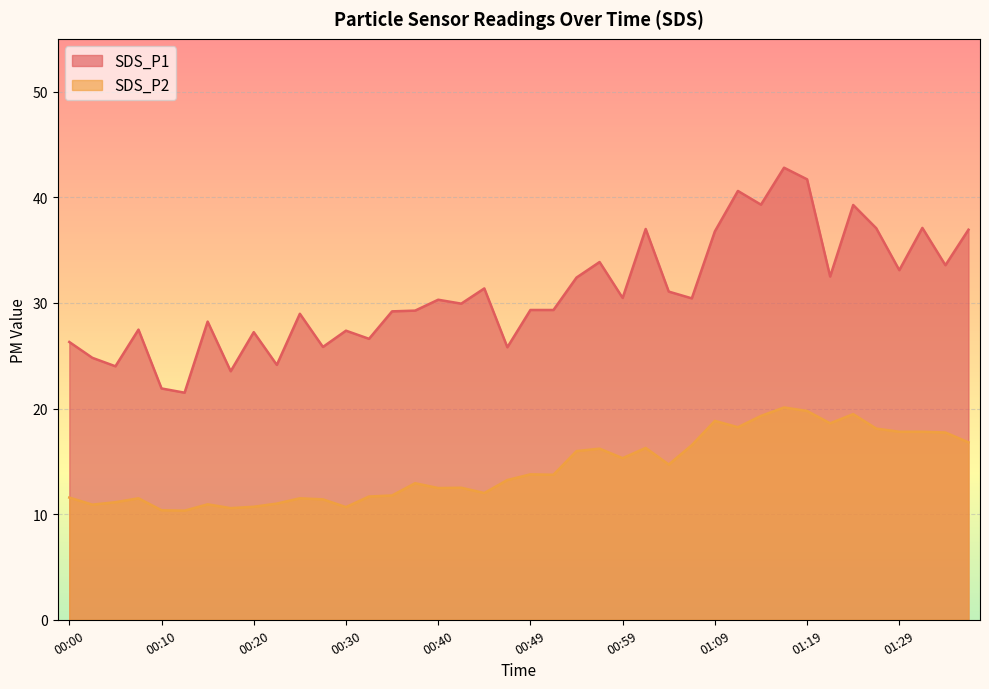

Rank the series at 00:35 from lowest to highest value.

SDS_P2, SDS_P1